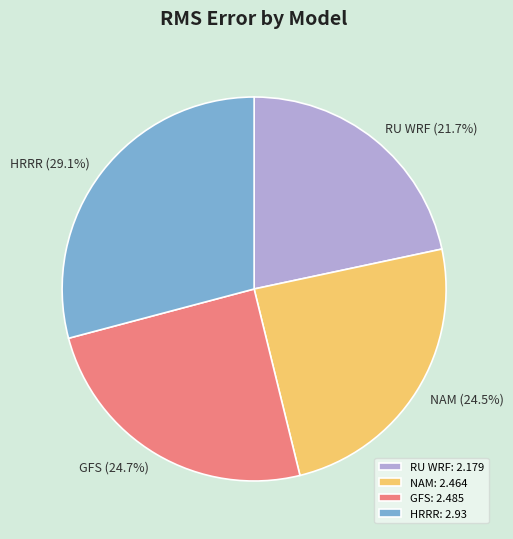

What is the smallest slice in the pie chart?

RU WRF